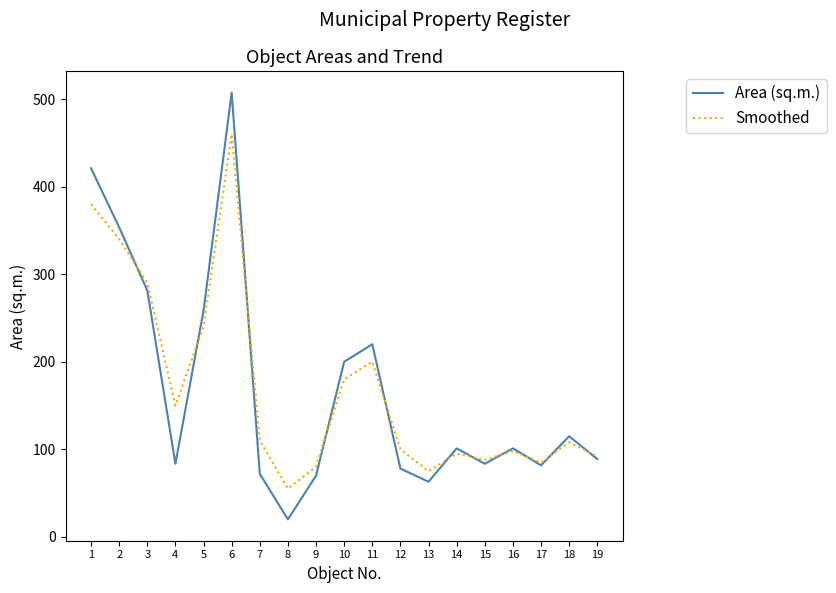

True or false: Area (sq.m.) has more than 1 points higher than both neighbors.

True